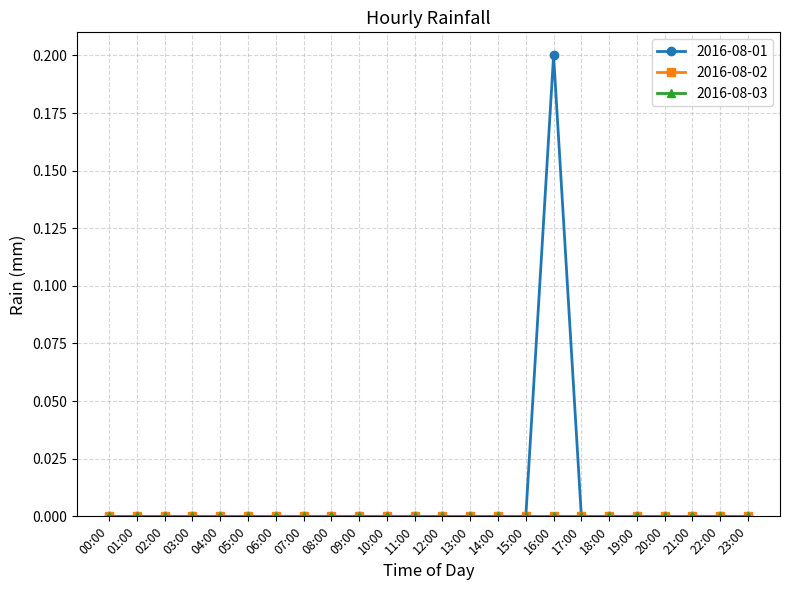

True or false: 2016-08-03 and 2016-08-01 intersect in this chart.

False